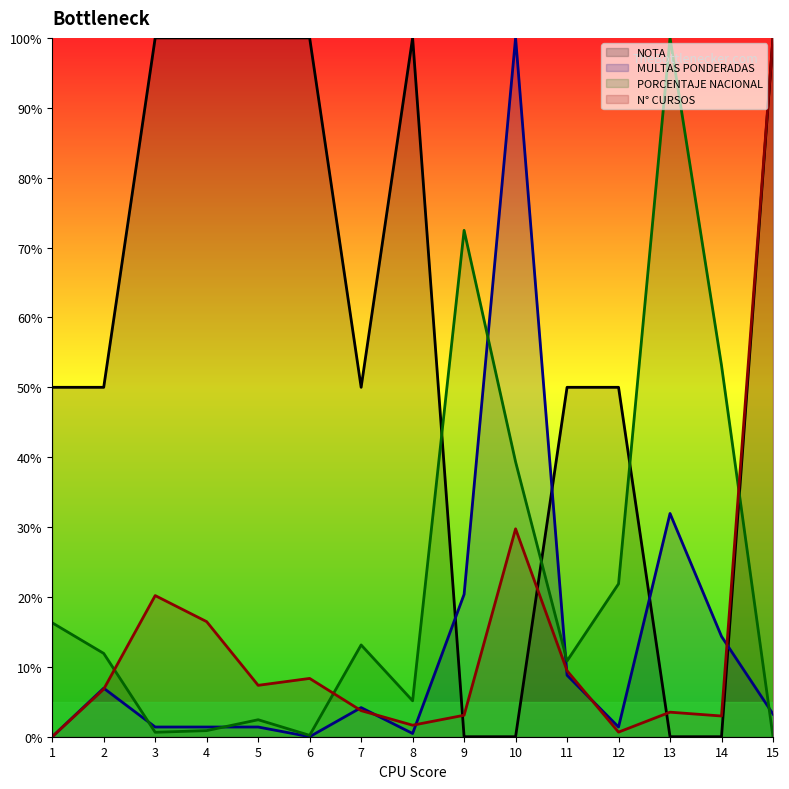

What is the value of the N° CURSOS point at the 6th from the left?

8.3